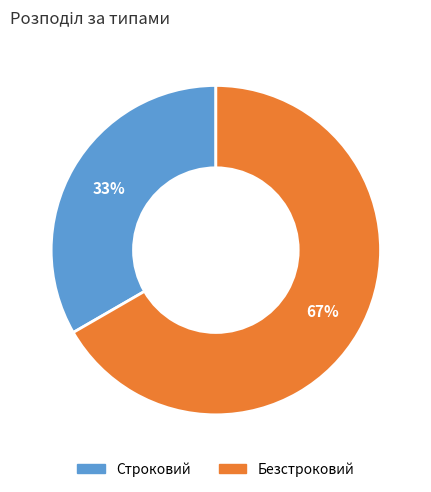

Approximately how many times larger is the value at Строковий compared to Безстроковий?

0.5